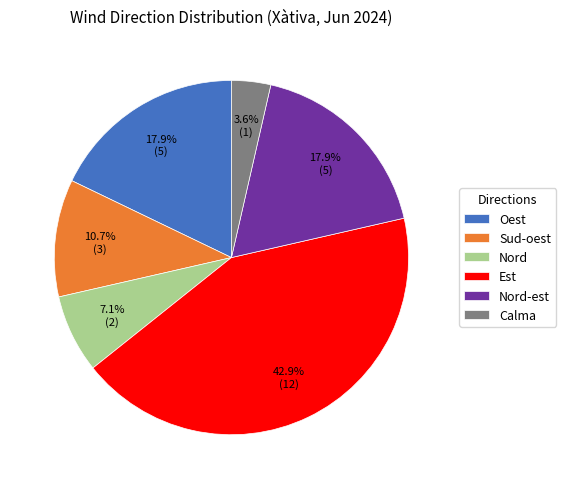

To the nearest percent, what percentage of the pie is Oest?

18%